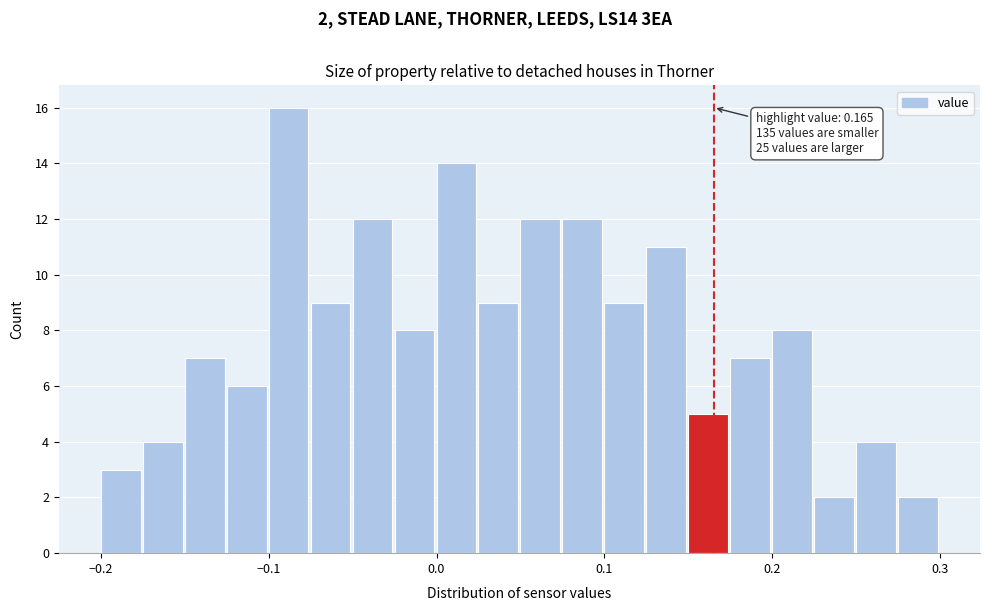

Around what value on the x-axis is the tallest bar? Give the approximate position of its centre, as read against the axis.

-0.09